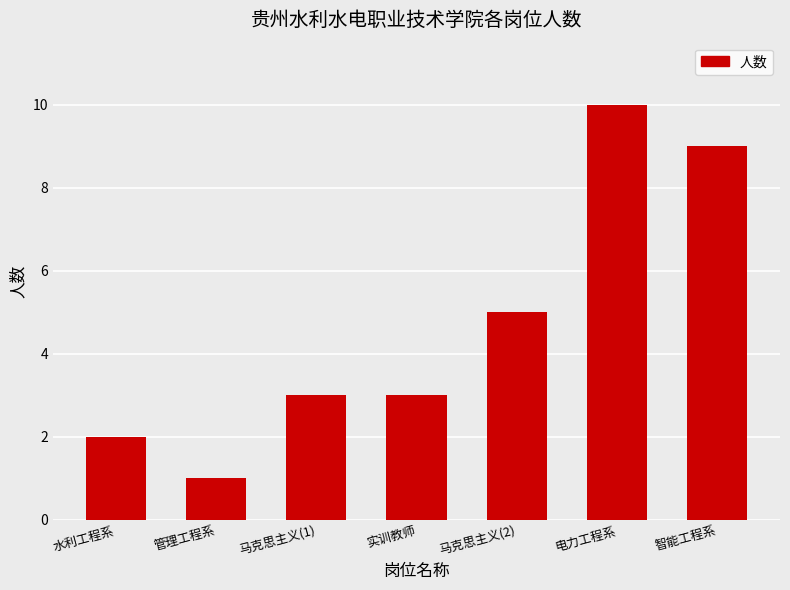

Reading left to right, list all the values displayed in this chart.

水利工程系=2	管理工程系=1	马克思主义(1)=3	实训教师=3	马克思主义(2)=5	电力工程系=10	智能工程系=9